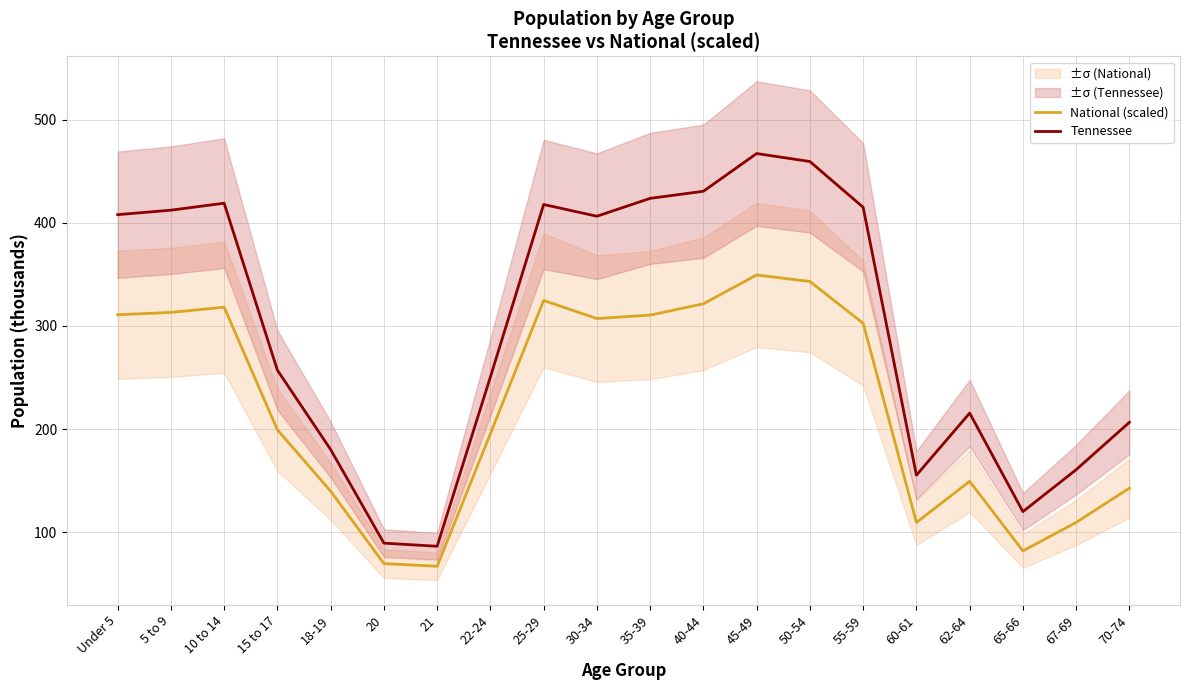

True or false: National (scaled) and Tennessee cross at least once.

False